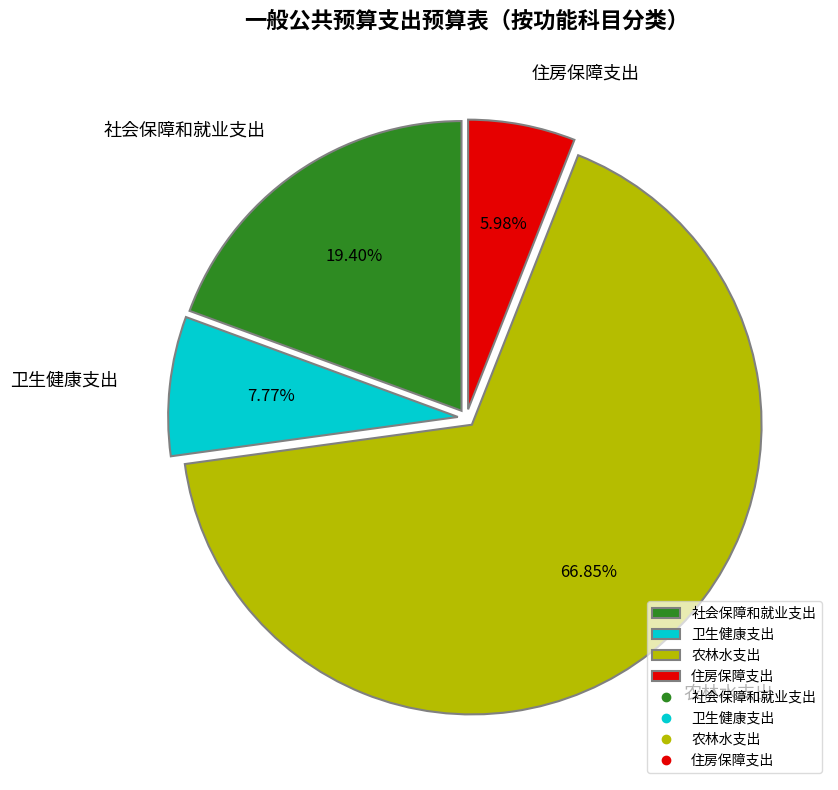

Between 农林水支出 and 住房保障支出, which is larger?

农林水支出